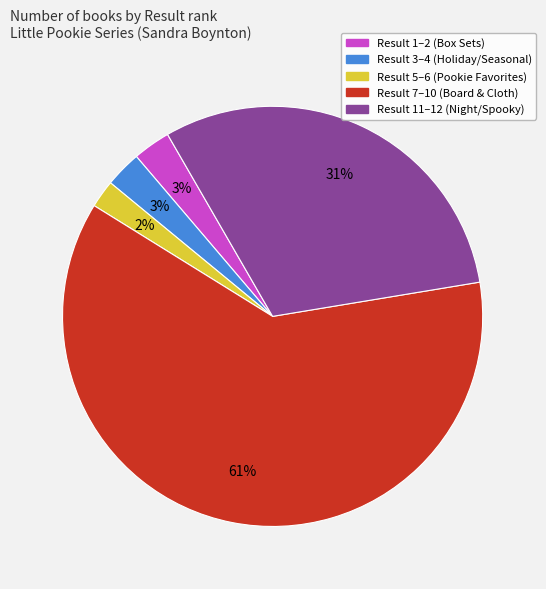

How many slices are in this pie chart?

5